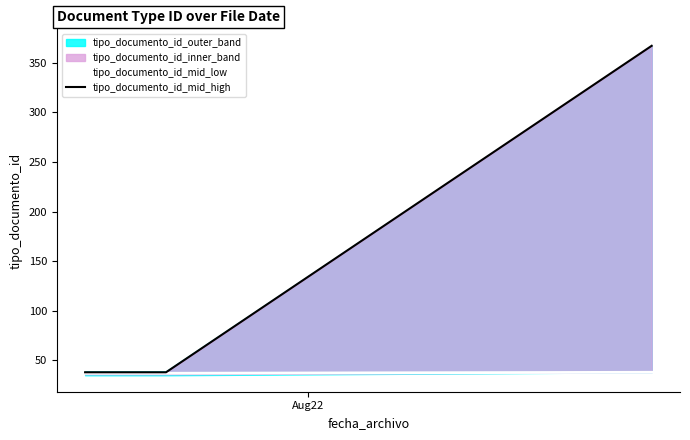

What is the highest value of the tipo_documento_id_mid_low series?

38